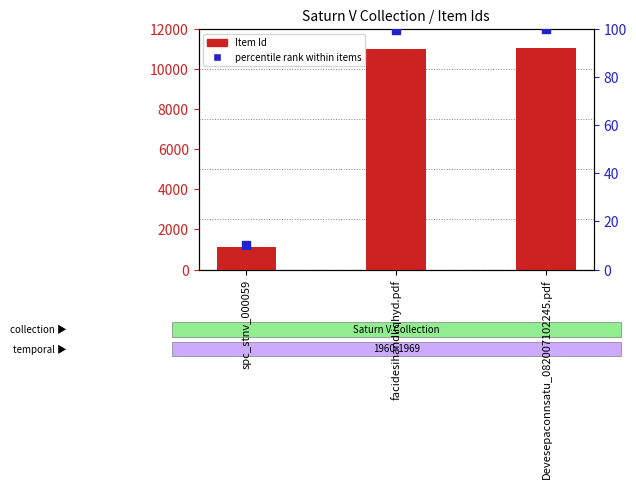

At how many categories does at least one series exceed 2499?

2